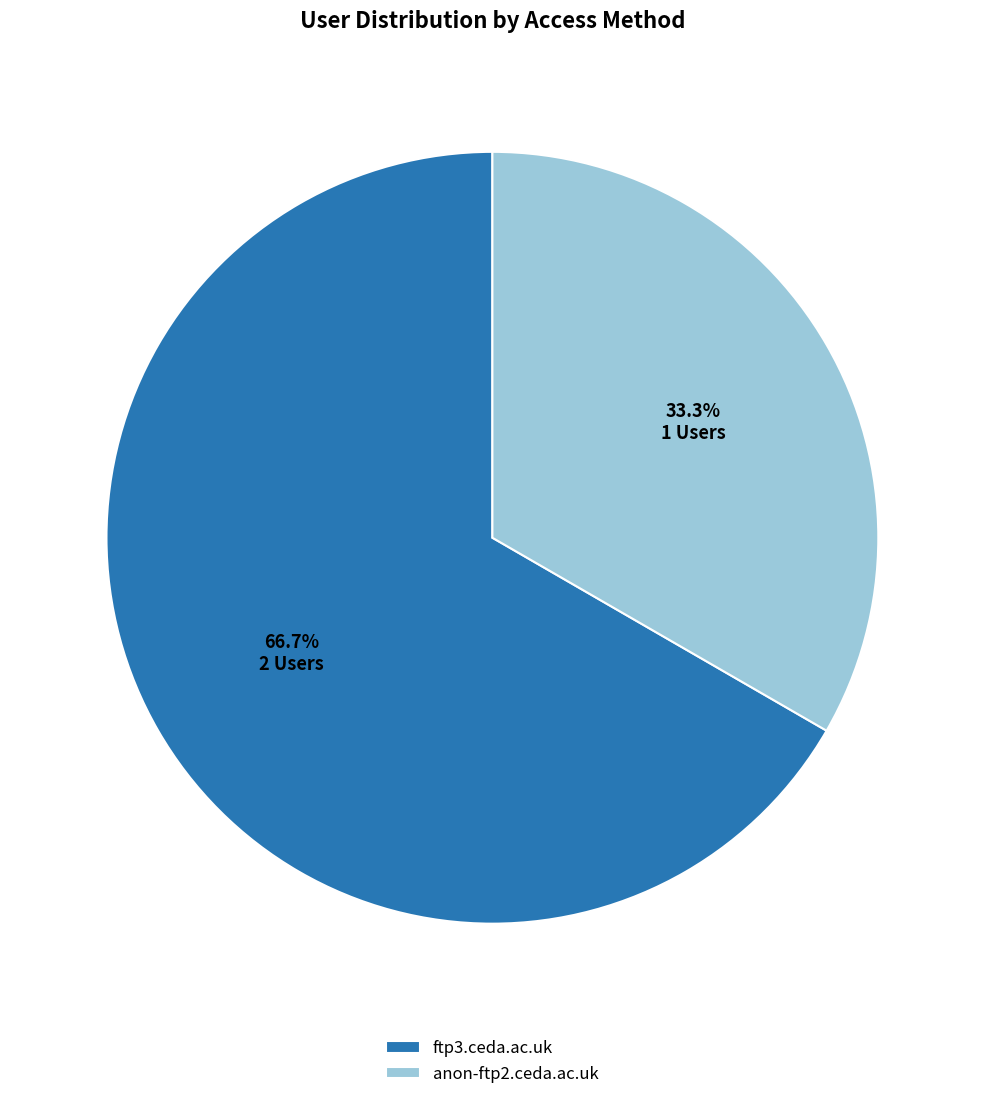

The ftp3.ceda.ac.uk slice represents 72% of the pie. True or false?

False